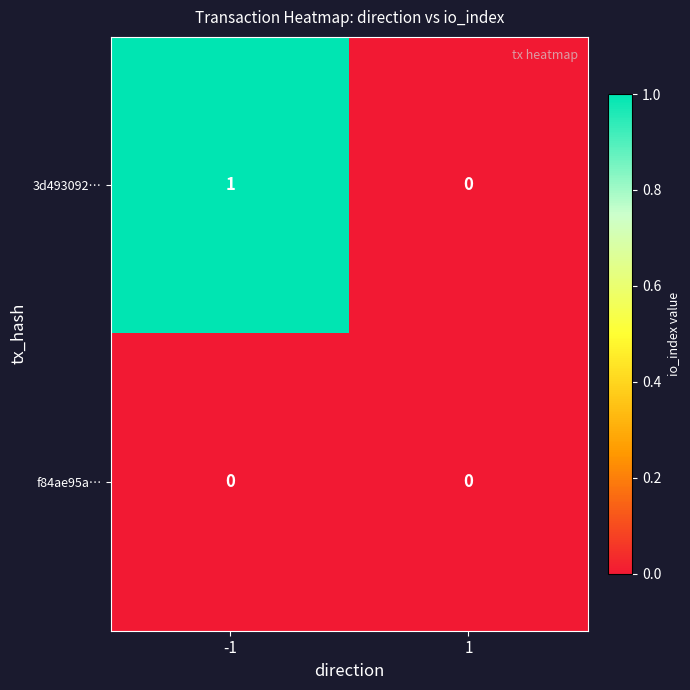

List the series in order of their overall mean, lowest first.

f84ae95a…, 3d493092…